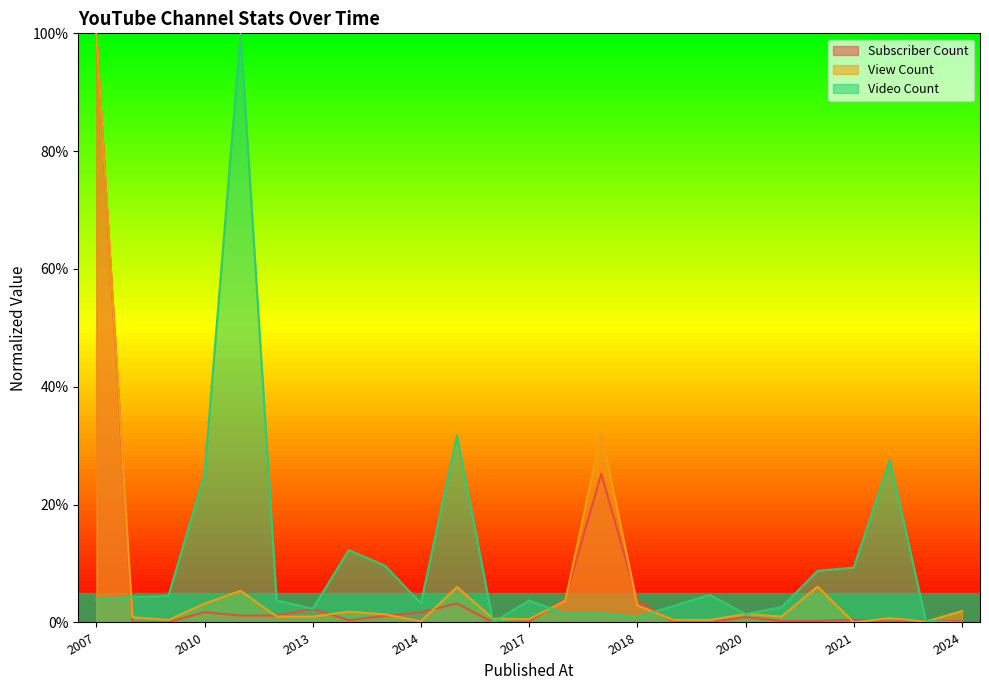

What are all the series names shown in the legend?

Subscriber Count, View Count, Video Count